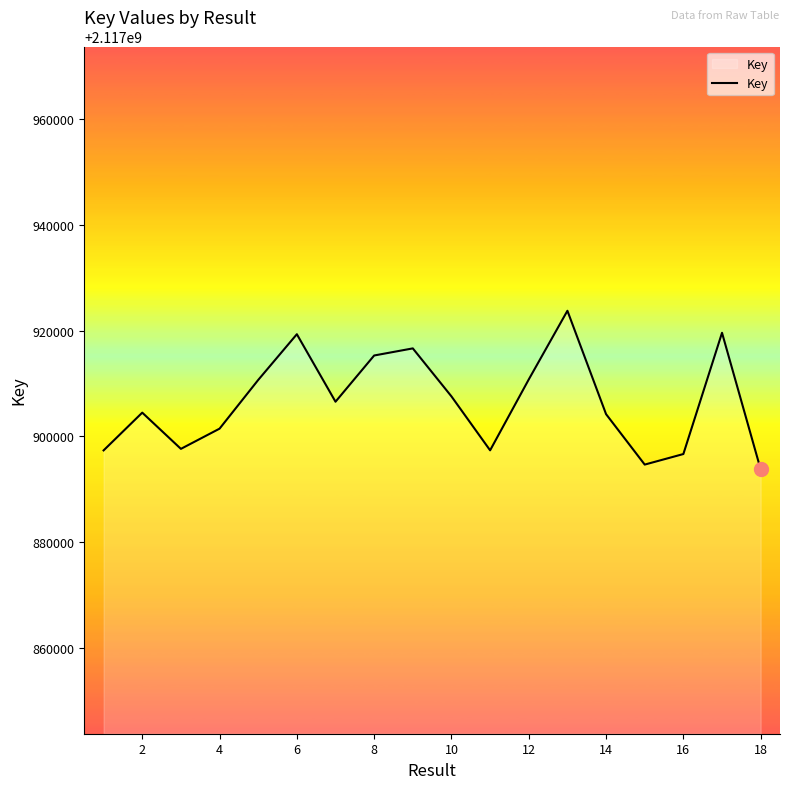

What is the difference between the maximum and minimum values?

30022